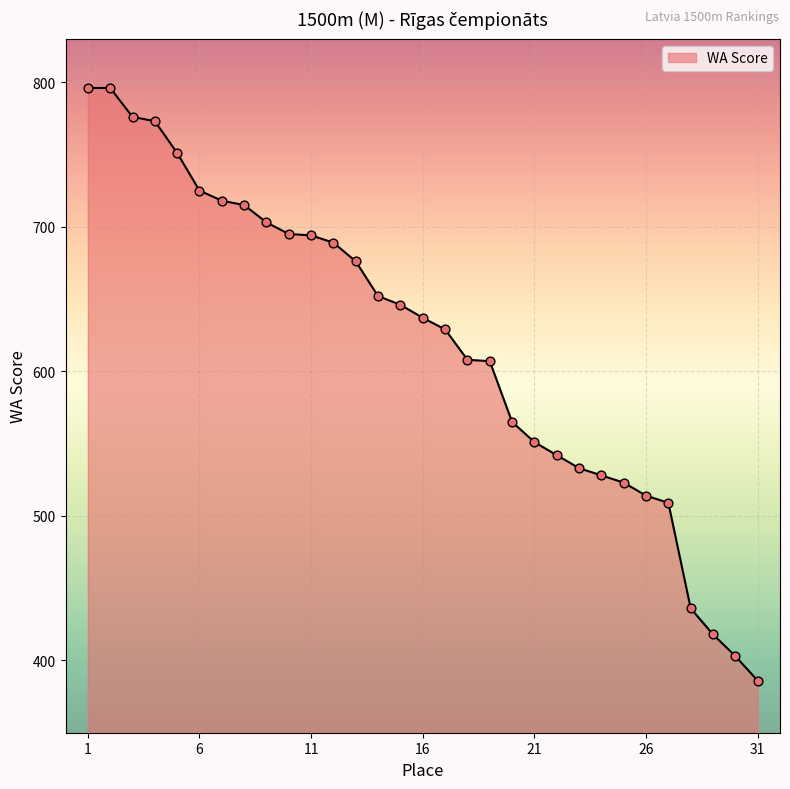

What is the maximum value shown in the chart?

796